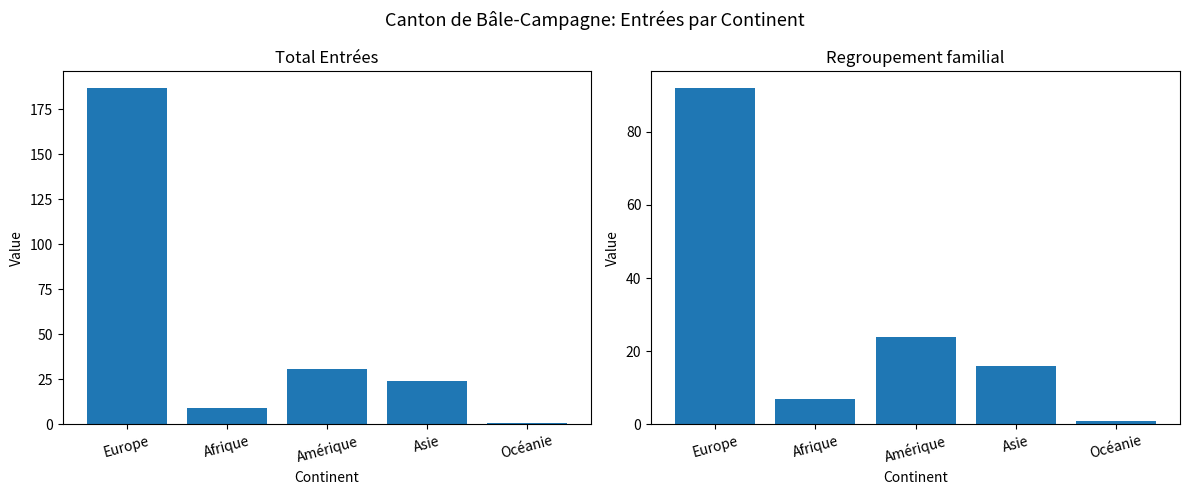

List the labels in order of Total Entrées value, smallest first.

Océanie, Afrique, Asie, Amérique, Europe